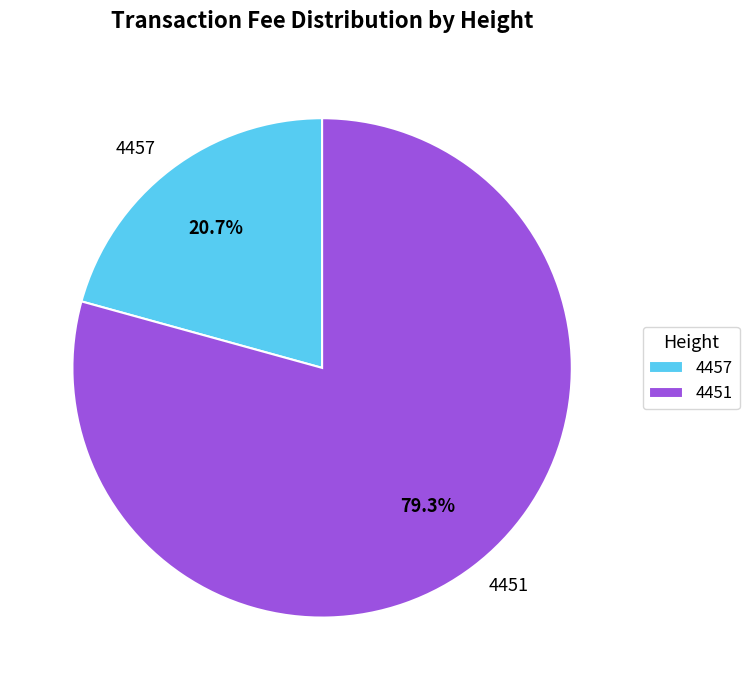

The 4457 slice represents 21% of the pie. True or false?

True